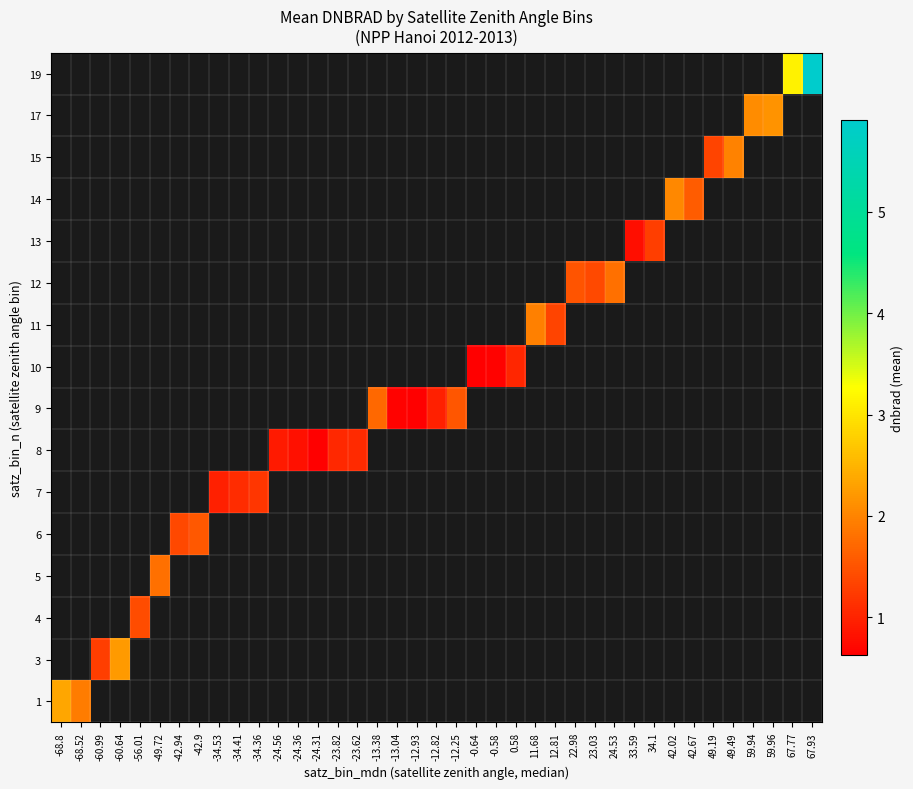

Is the value of 9 at 67.93 greater than the value of 3 at 49.49?

No